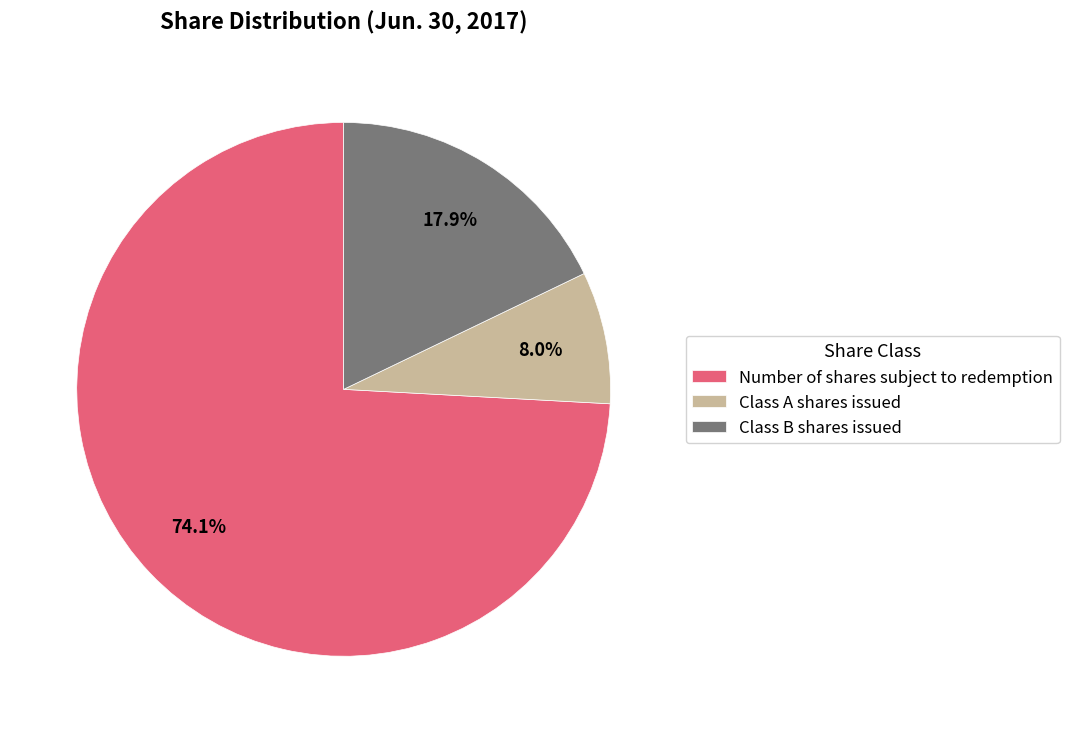

What percentage is the Number of shares subject to redemption slice, to the nearest percent?

74%